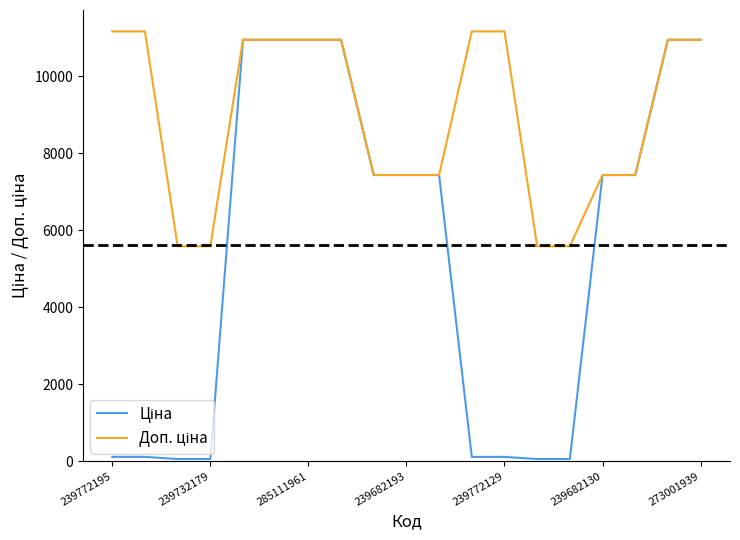

What is the greatest value displayed?

11169.0